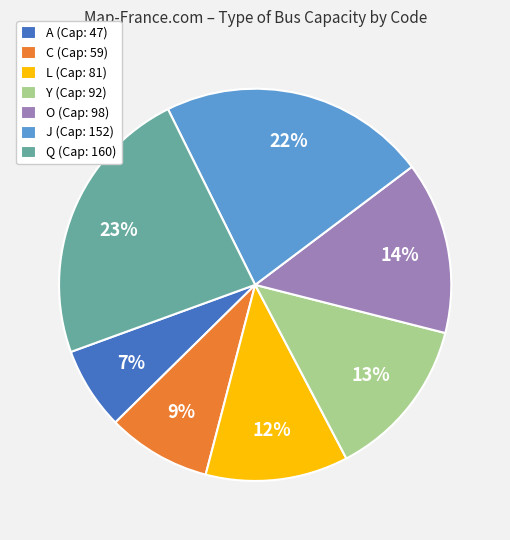

To the nearest percent, what percentage of the pie is A?

7%